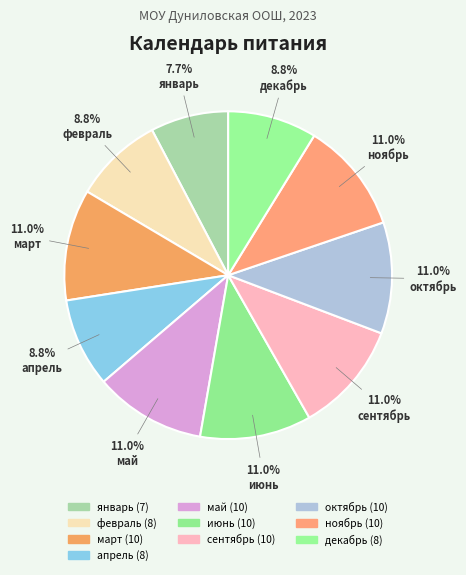

Which has a higher value, июнь or март?

июнь